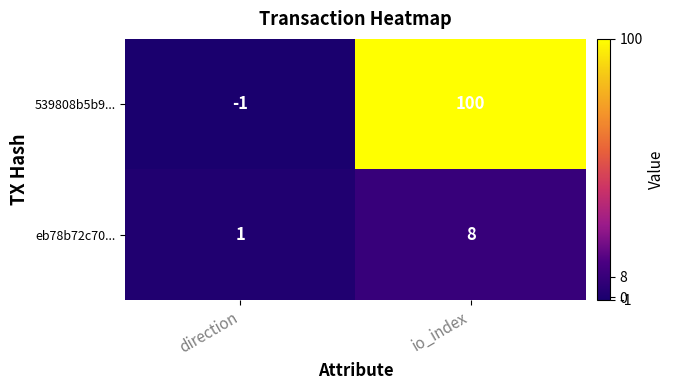

Rank the series by their average value, from highest to lowest.

539808b5b9..., eb78b72c70...